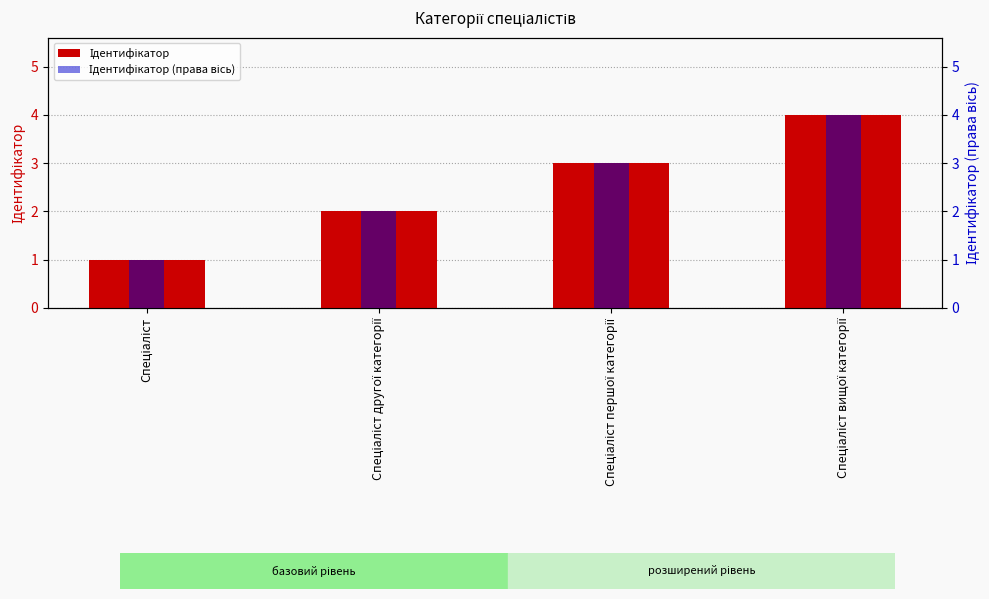

Reading left to right, list all the values displayed in this chart.

Ідентифікатор: Спеціаліст=1	Спеціаліст другої категорії=2	Спеціаліст першої категорії=3	Спеціаліст вищої категорії=4
Ідентифікатор (правa вісь): Спеціаліст=1	Спеціаліст другої категорії=2	Спеціаліст першої категорії=3	Спеціаліст вищої категорії=4